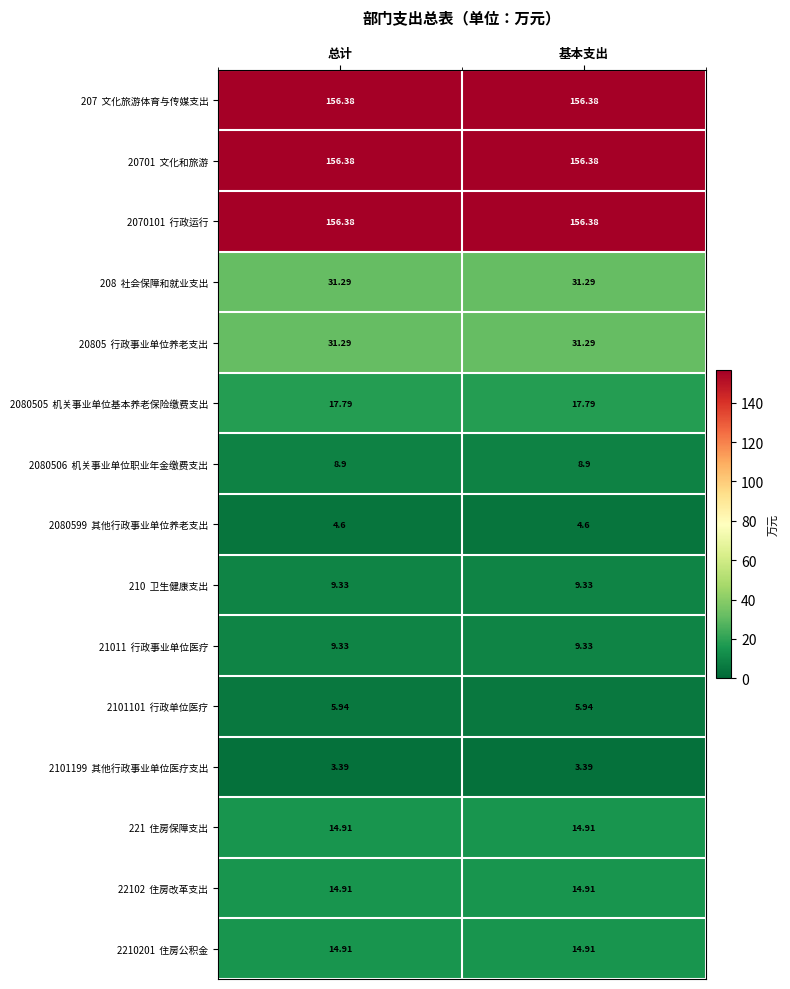

How many categories are shown in the chart?

2